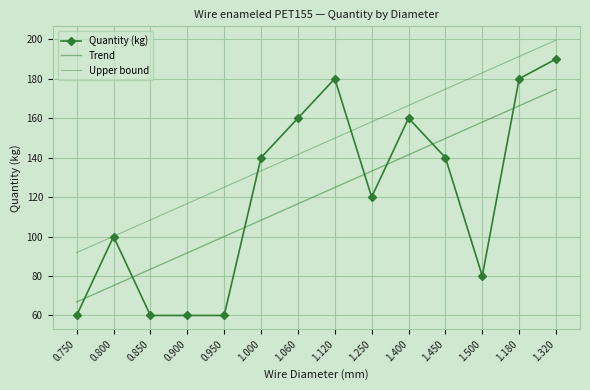

At which label does Quantity (kg) first exceed 140?

1.060